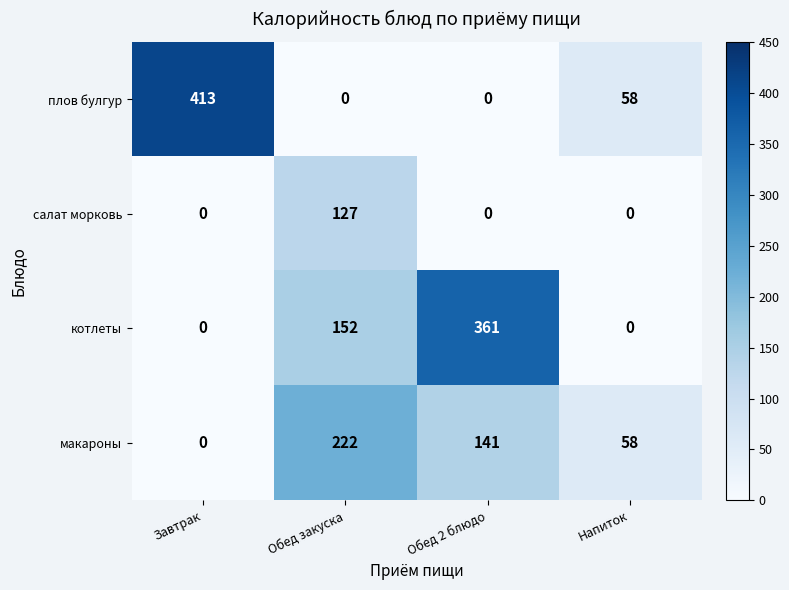

Is the value of макароны at Завтрак greater than the value of котлеты at Обед закуска?

No